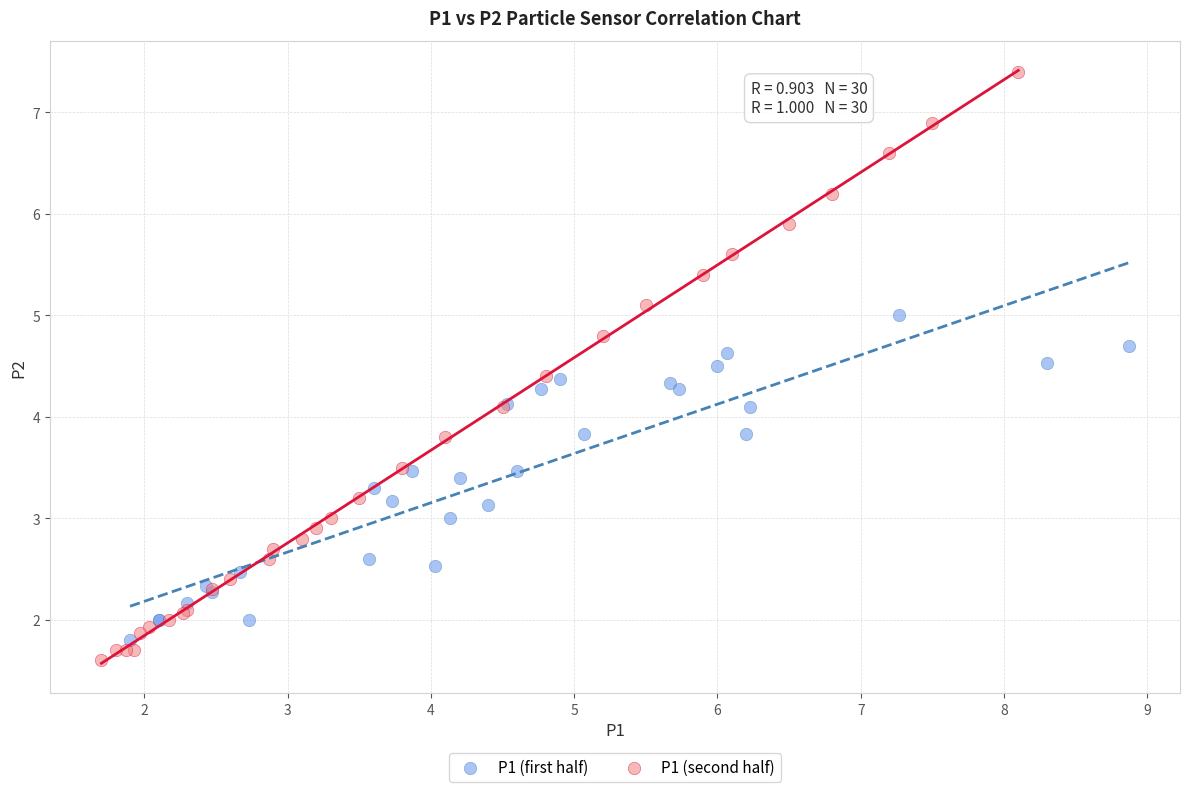

Which series has the largest Y range (max minus min)?

P1 (second half)